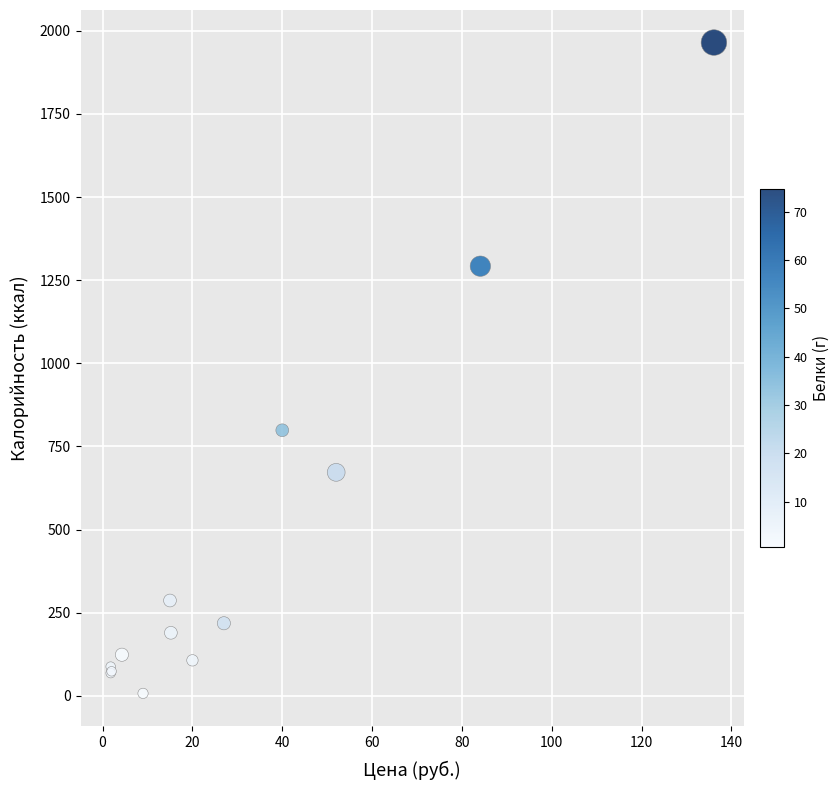

What Y value in the scatter plot is closest to 986?

798.8